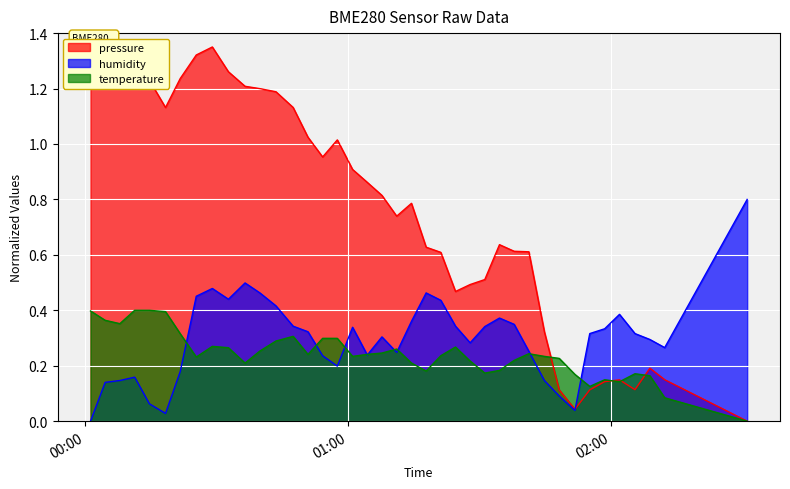

Which series has the widest spread of values?

pressure